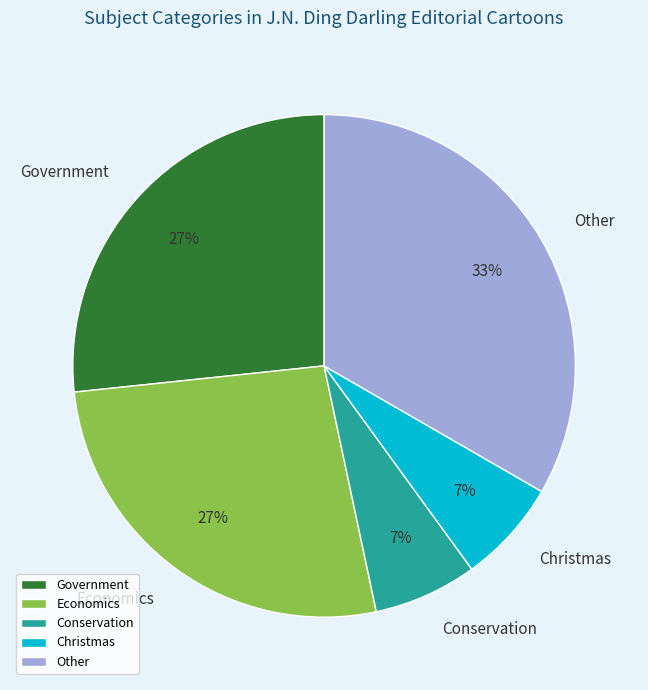

Which category has the biggest portion of the pie?

Other